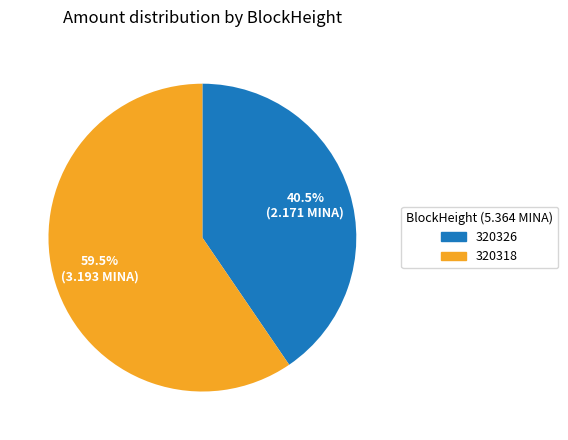

True or false: 320318 accounts for 99% of the total.

False